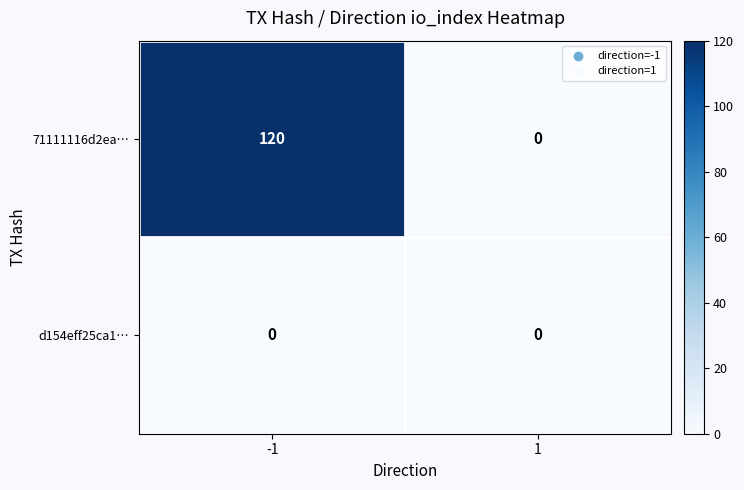

What is the greatest value displayed?

120